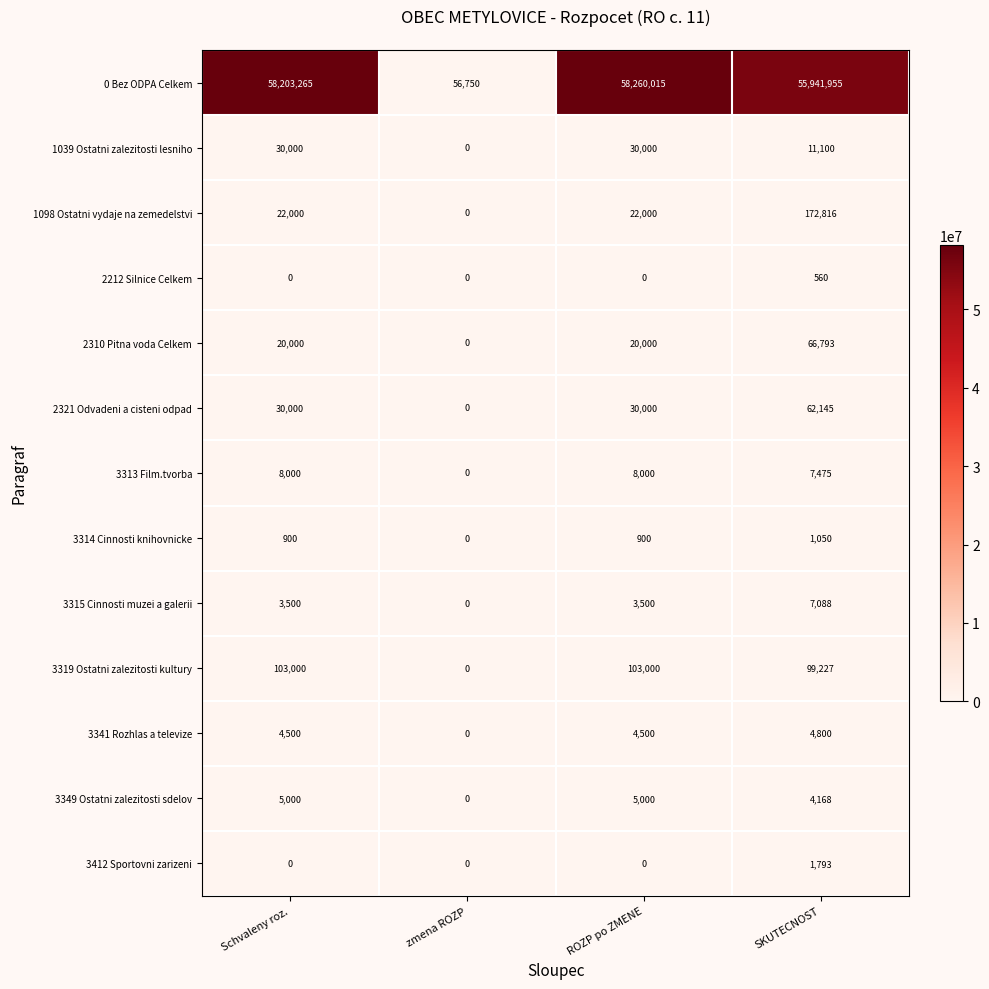

What is the total value across all series at zmena ROZP?

56750